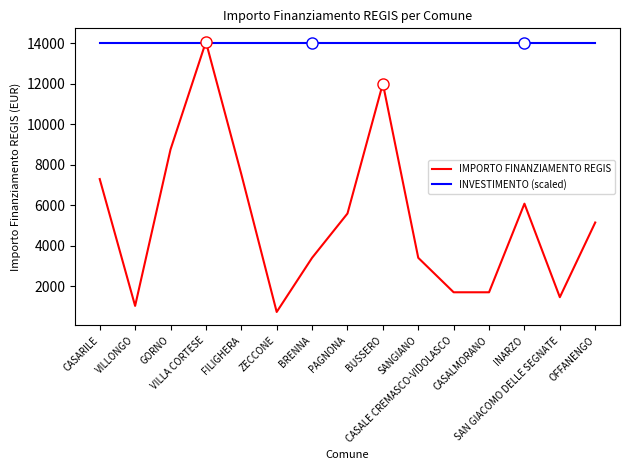

Which label corresponds to the smallest value in the chart?

ZECCONE